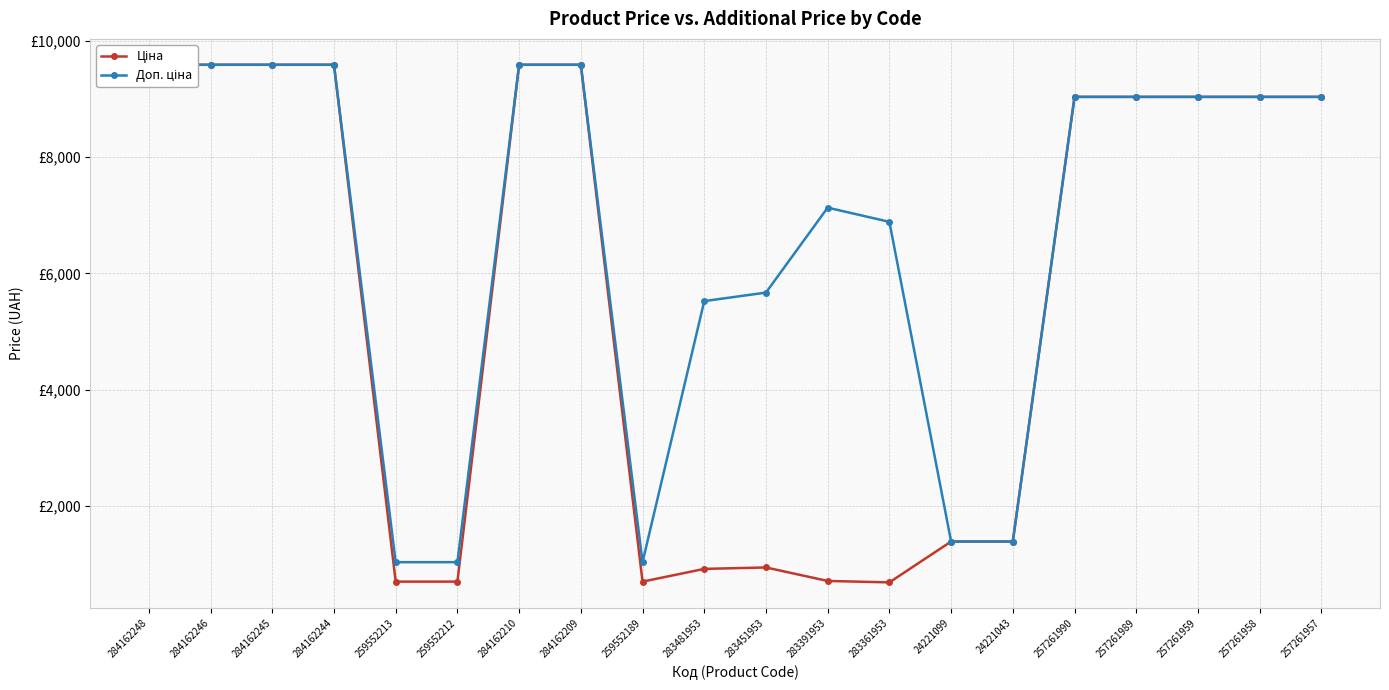

At which category does the chart reach its minimum across all series?

283361953